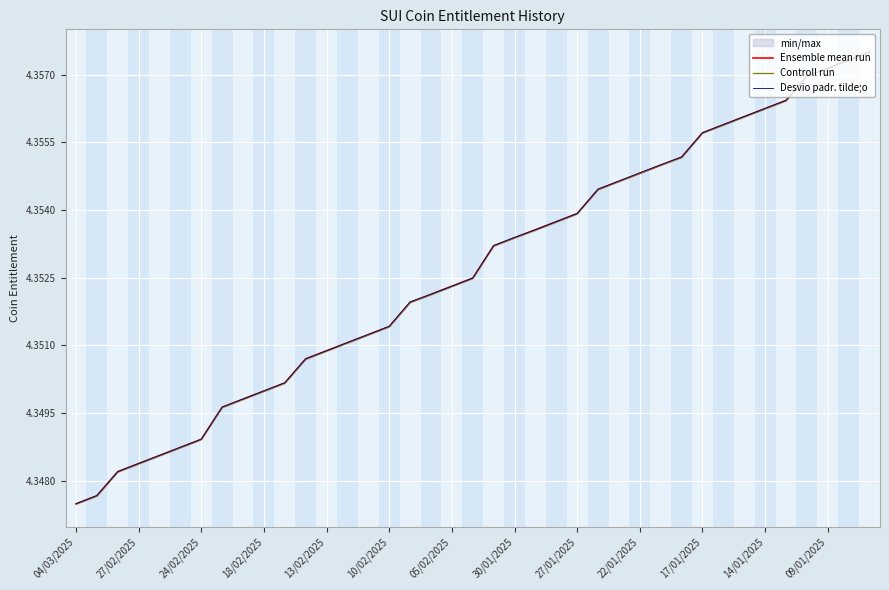

Which series has the largest total across all categories?

Desvio padr. tilde;o